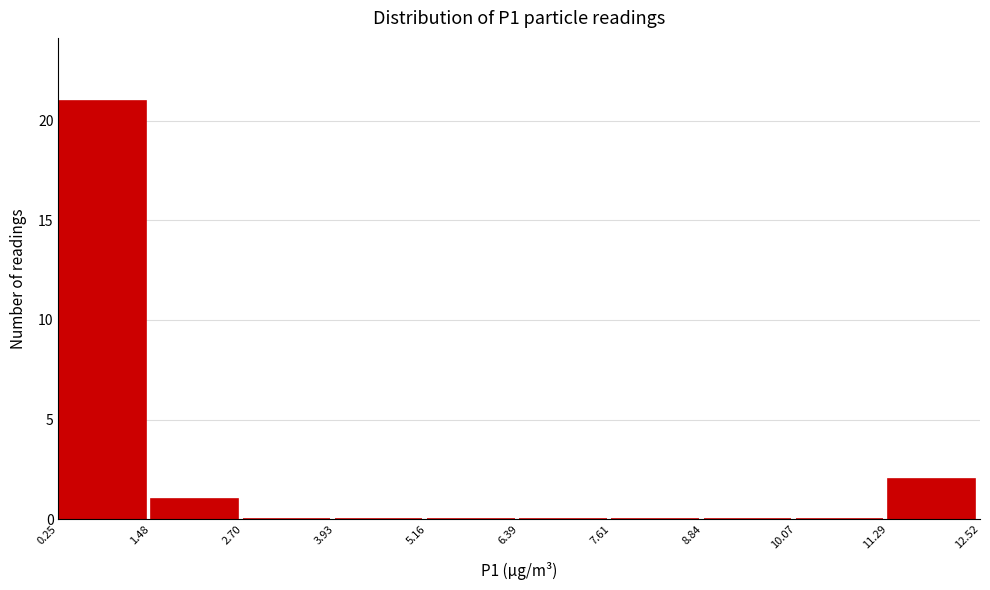

Reading left to right, list every bar in this chart as the range it spans on the x-axis followed by its height. The values are not printed on the chart, so give them approximately, as read against the axis.

0.25 to 1.48: 21
1.48 to 2.70: 1
2.70 to 3.93: 0
3.93 to 5.16: 0
5.16 to 6.39: 0
6.39 to 7.61: 0
7.61 to 8.84: 0
8.84 to 10.07: 0
10.07 to 11.29: 0
11.29 to 12.52: 2